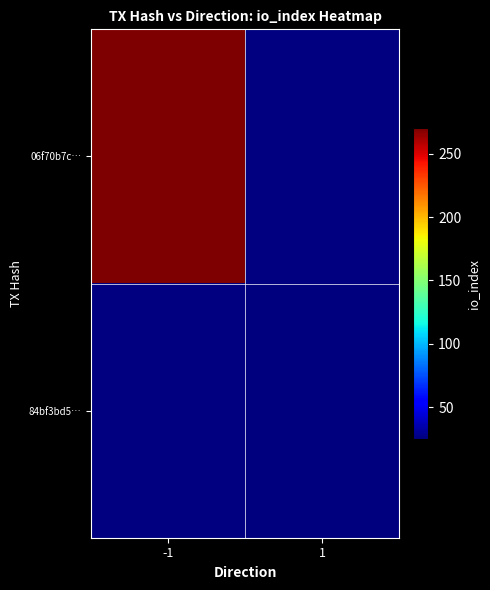

Which category has the highest value across all series?

-1